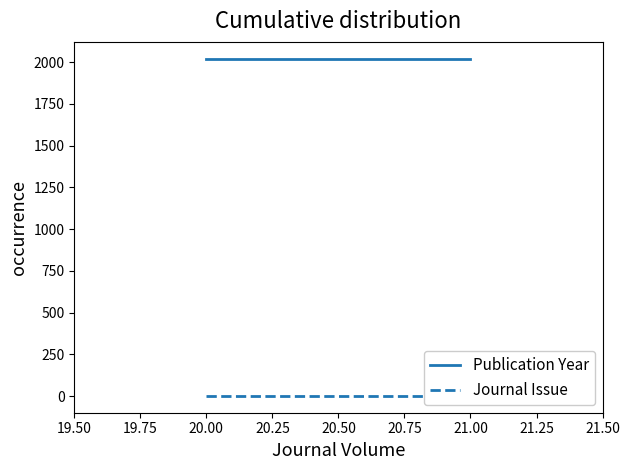

How many lines are shown in the chart?

2